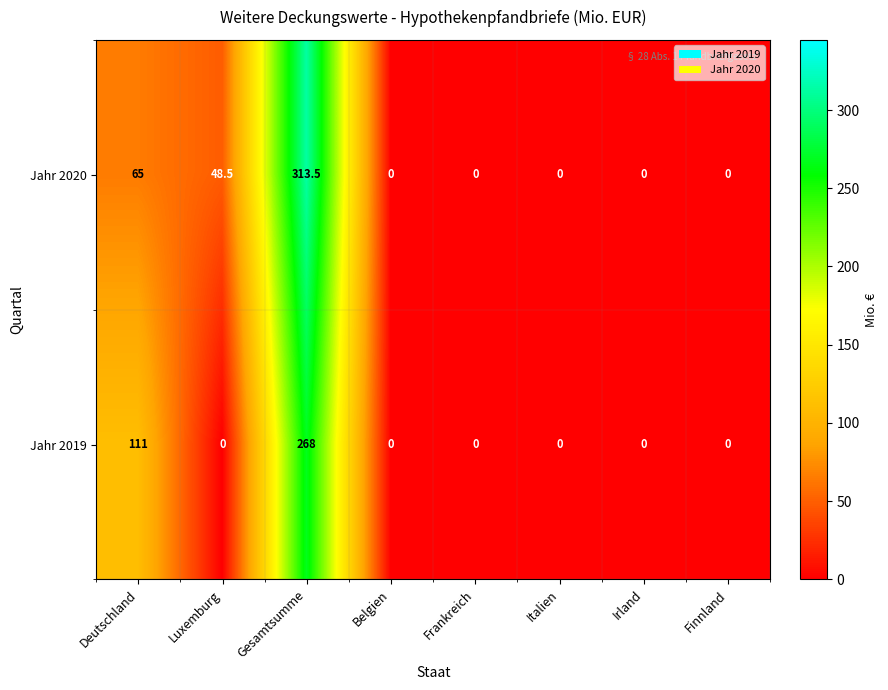

At which category does the chart reach its peak across all series?

Gesamtsumme